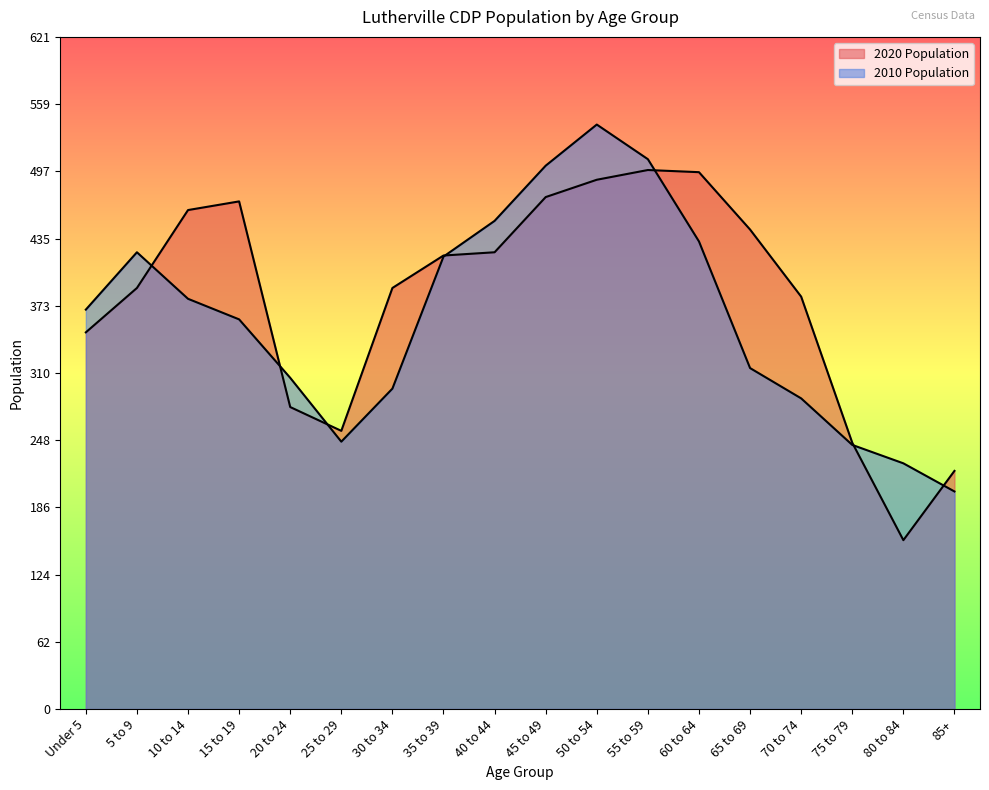

How many times do 2010 Population and 2020 Population cross each other?

7